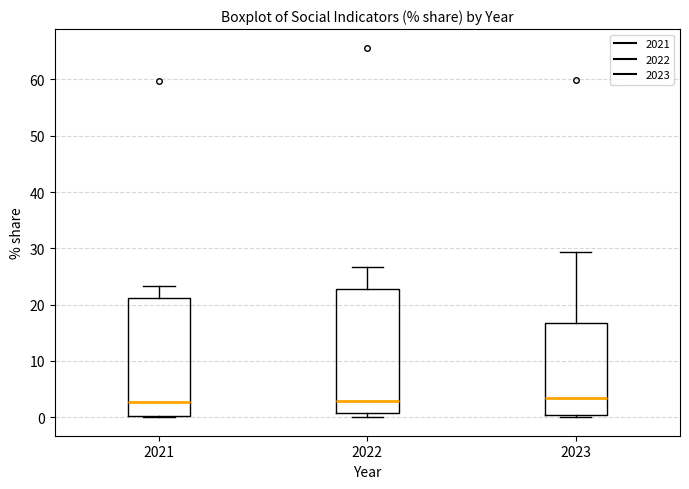

Reading left to right, read every box against the y-axis: the position of its median line, the range the box covers, and the ends of its whiskers. The values are not printed on the chart, so give them approximately, as read against the axis.

2021: median 3, box 0 to 21, whiskers 0 (just below the box's lower edge) to 23
2022: median 3, box 1 to 23, whiskers 0 to 27
2023: median 3, box 0 to 17, whiskers 0 (just below the box's lower edge) to 29